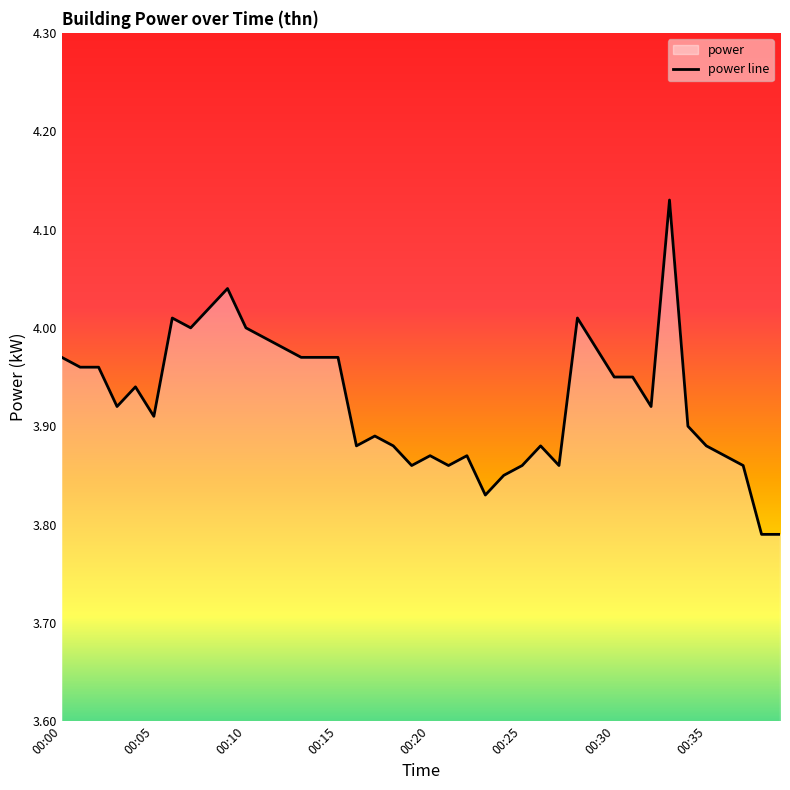

What is the value of the 23rd point from the left?

3.9